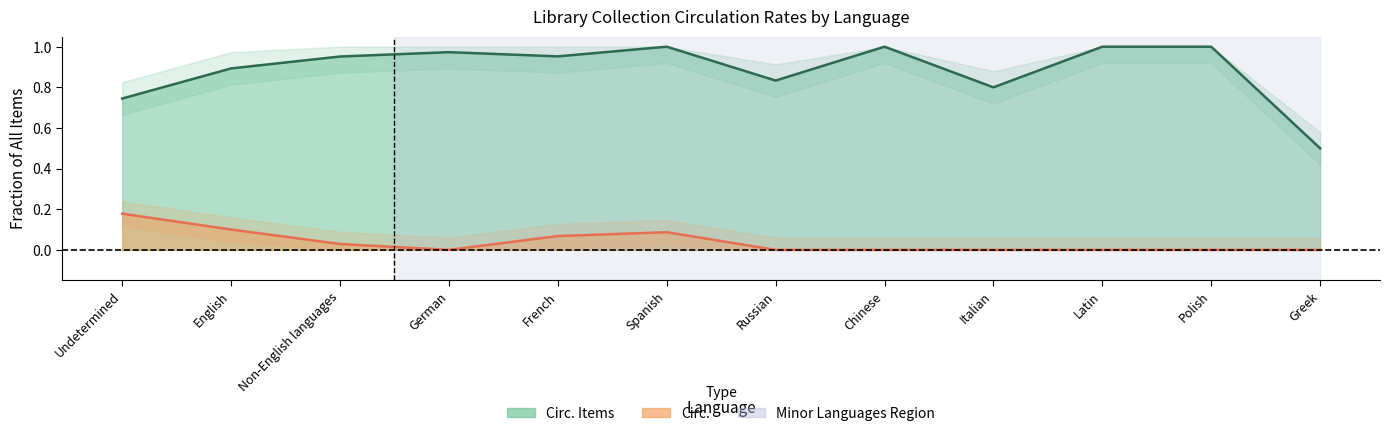

Which series changed the most between Undetermined and Latin?

Circ. Items (line)